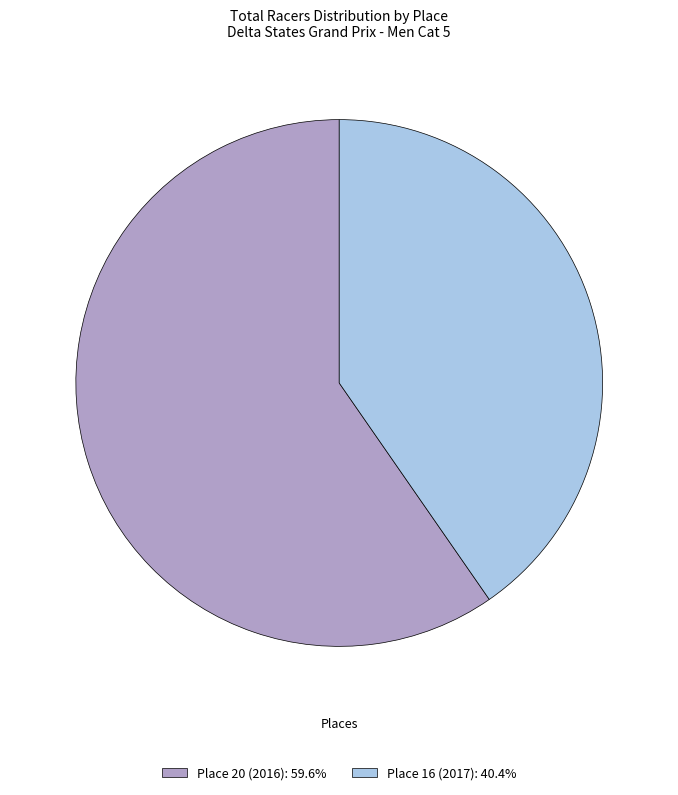

Is the sum of Place 20 (2016): 59.6% and Place 16 (2017): 40.4% greater than half?

Yes